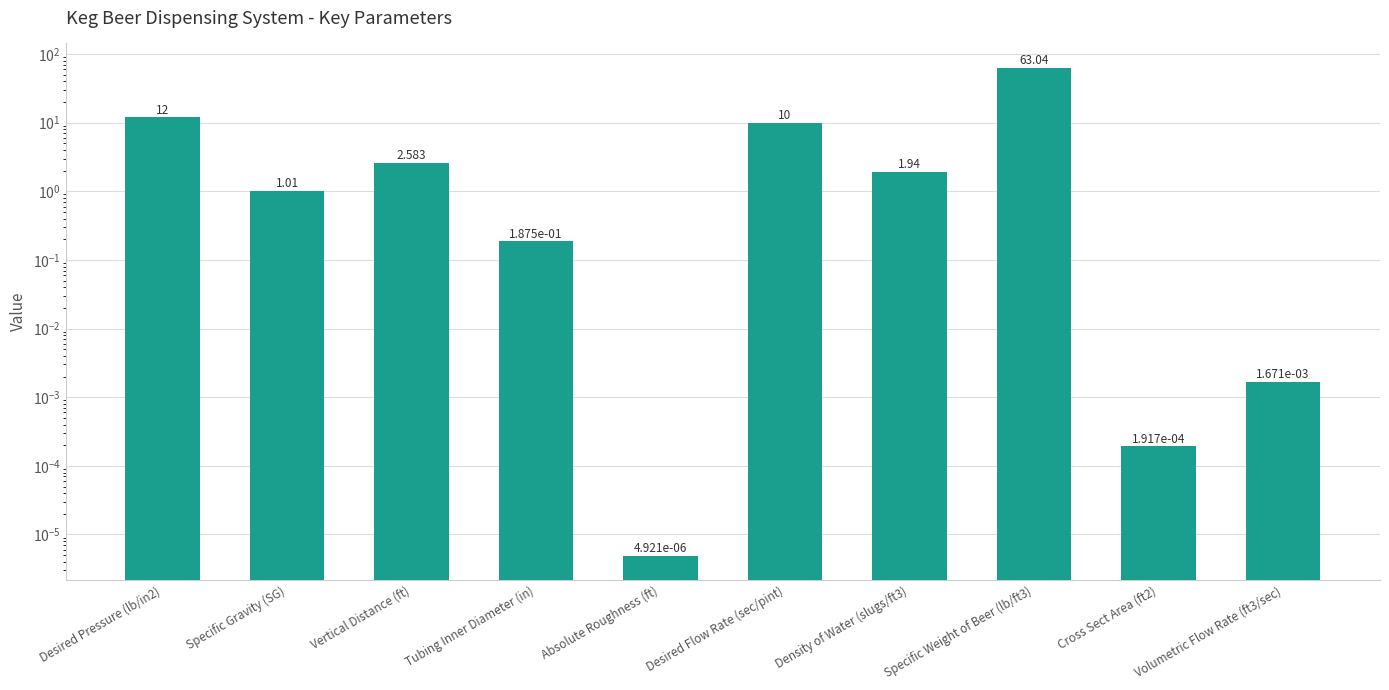

List the labels in order of value, smallest first.

Absolute Roughness (ft), Cross Sect Area (ft2), Volumetric Flow Rate (ft3/sec), Tubing Inner Diameter (in), Specific Gravity (SG), Density of Water (slugs/ft3), Vertical Distance (ft), Desired Flow Rate (sec/pint), Desired Pressure (lb/in2), Specific Weight of Beer (lb/ft3)